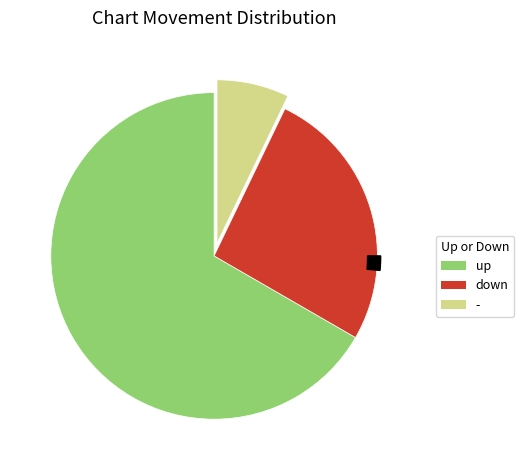

To the nearest percent, what is the average slice percentage?

33%